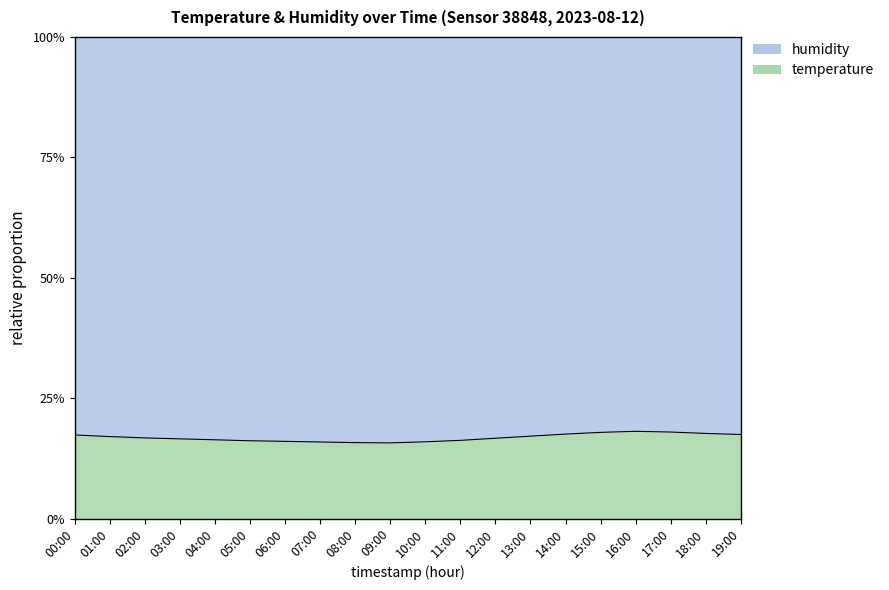

Read the value at 04:00.

0.2